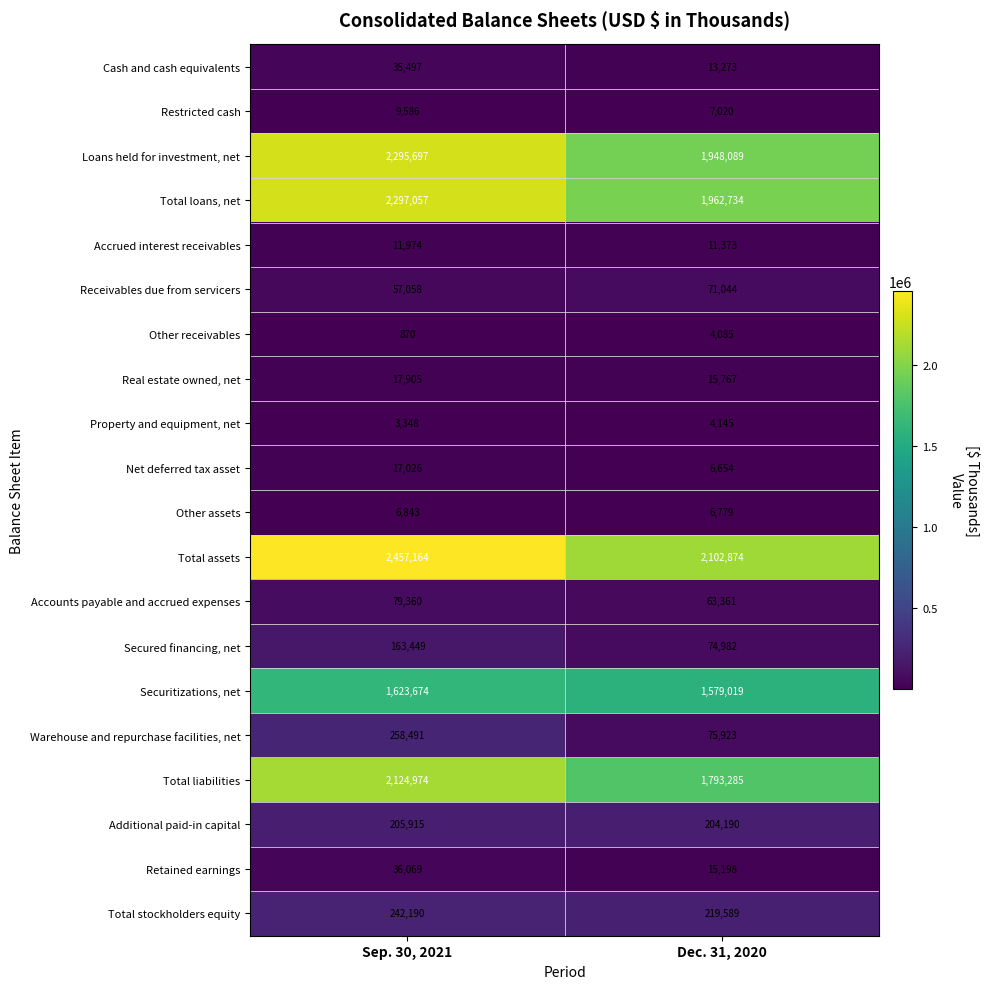

True or false: Additional paid-in capital has a value of 204190 at Dec. 31, 2020.

True